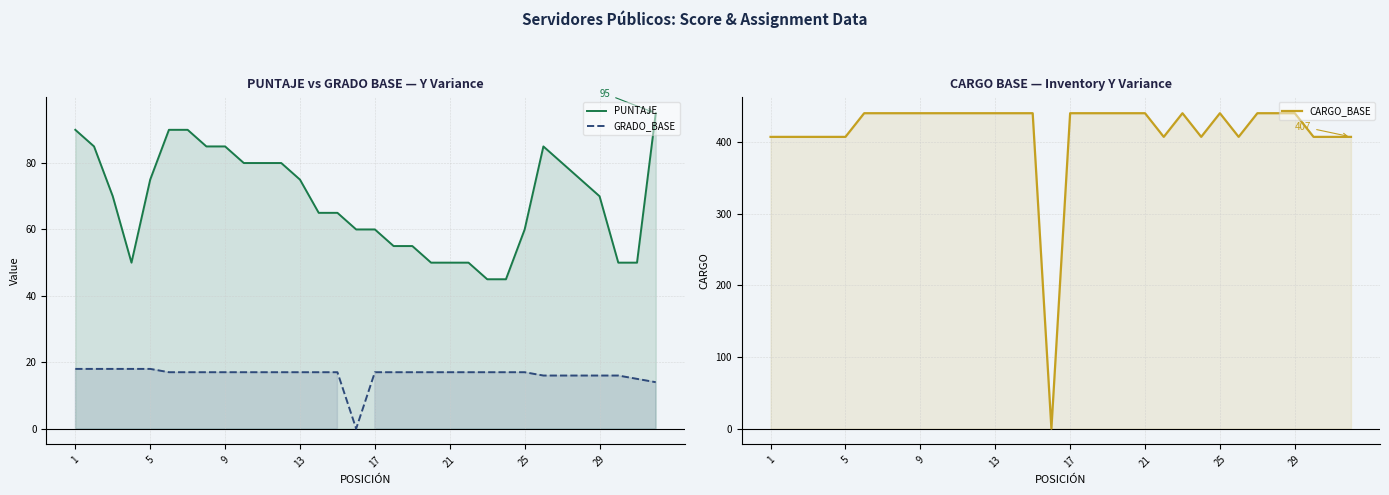

Count the number of data series in this chart.

3